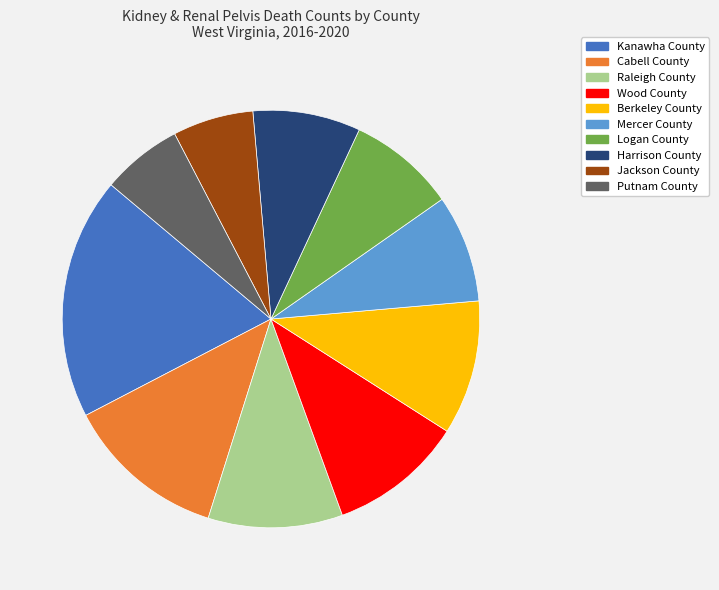

Does any single category account for the majority?

No